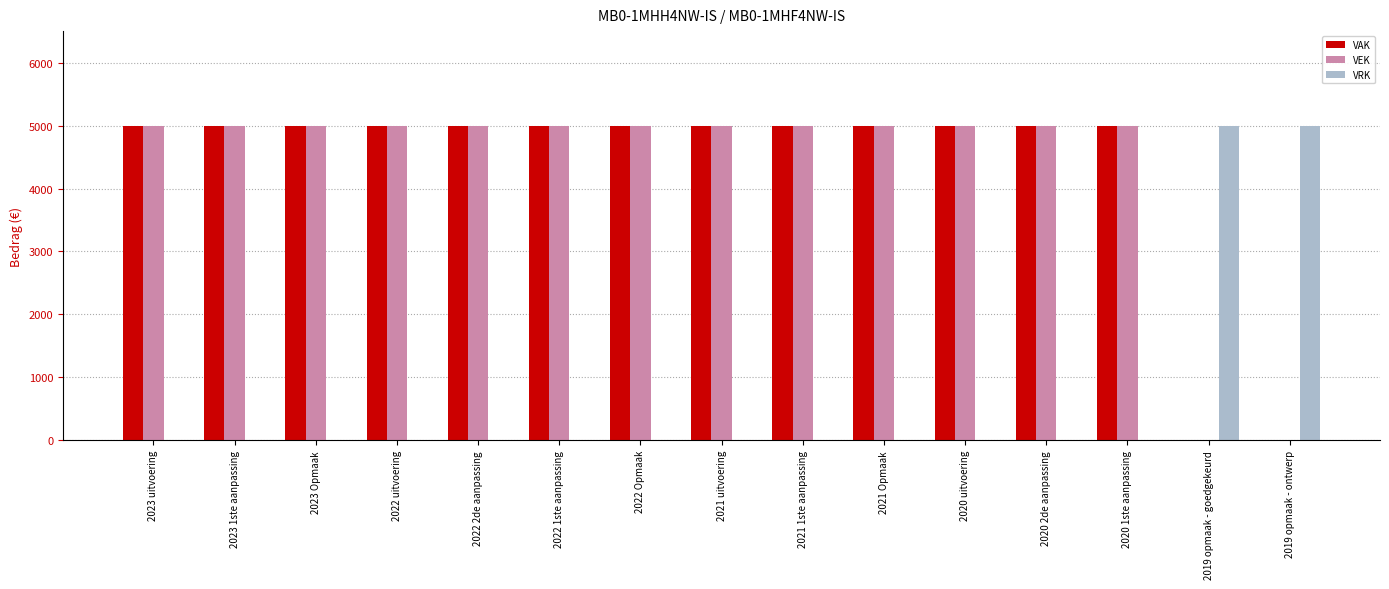

How many series are shown in this chart?

3